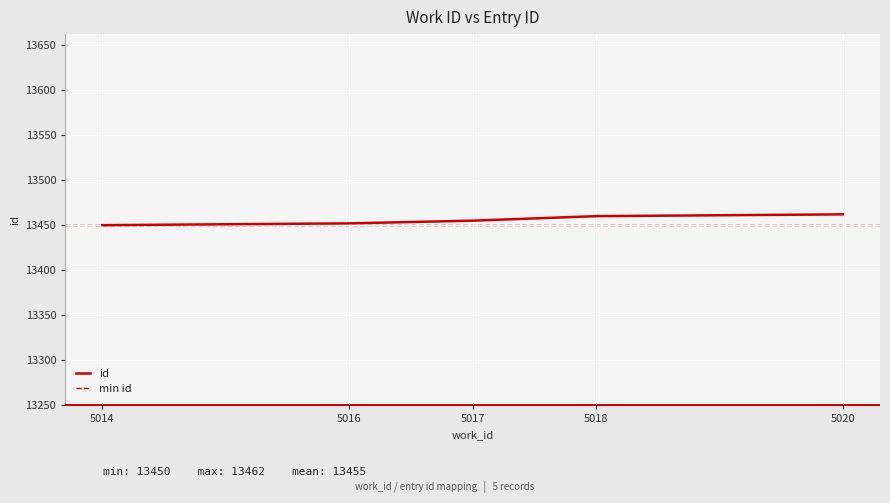

What is the approximate value at 5018?

13460